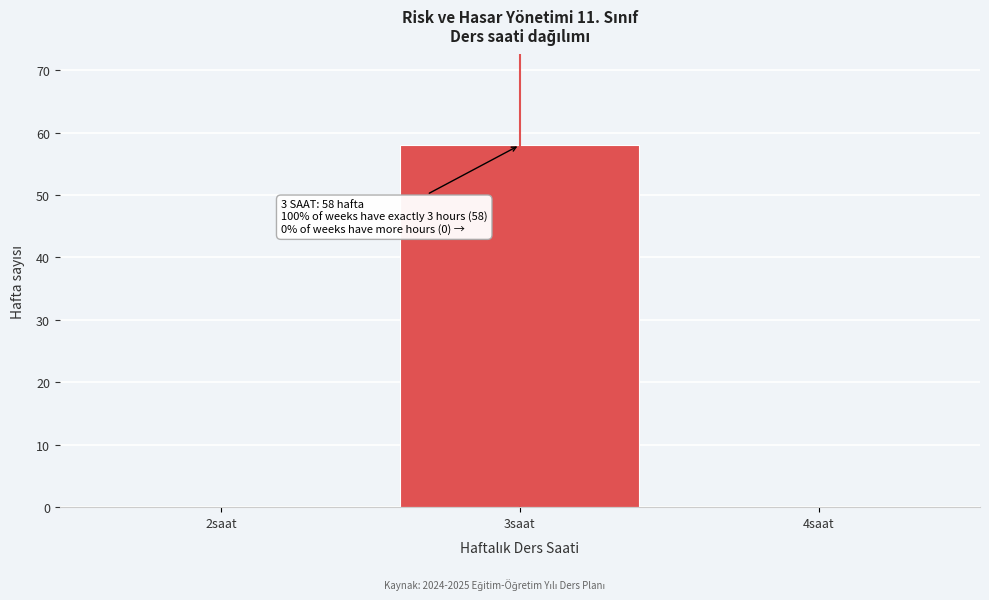

Over which range of the x-axis is the bar tallest?

2.5 to 3.5